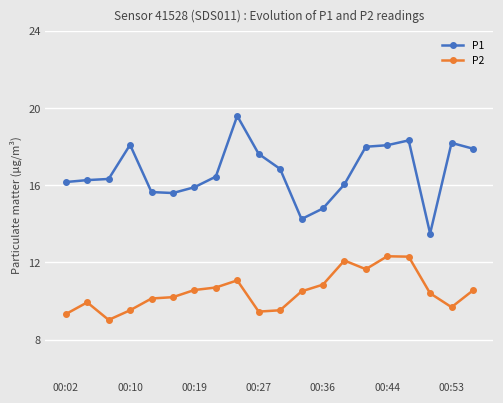

What is the difference between the maximum and minimum values in the P2 series?

3.3